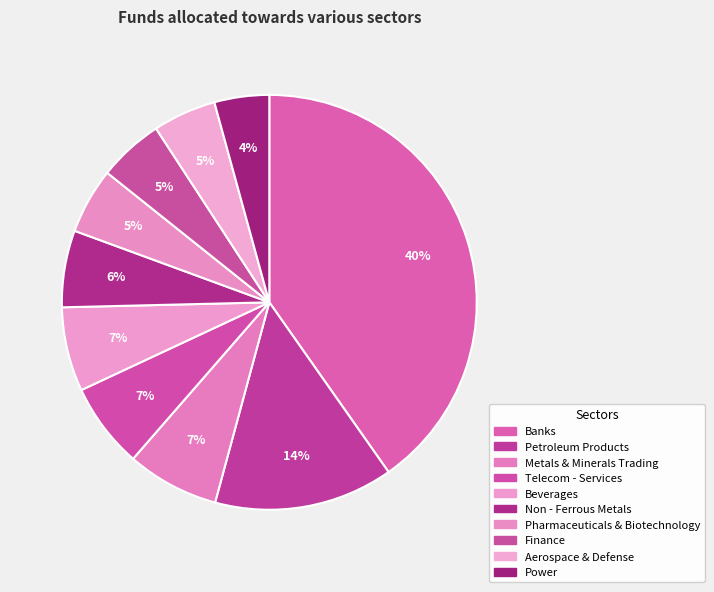

What percentage is the Finance slice, to the nearest percent?

5%